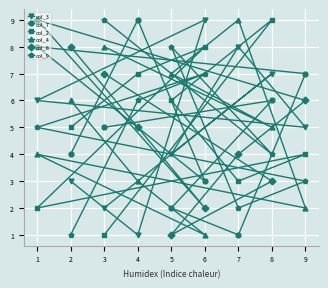

The col_7 series shows 4 at 4. True or false?

False